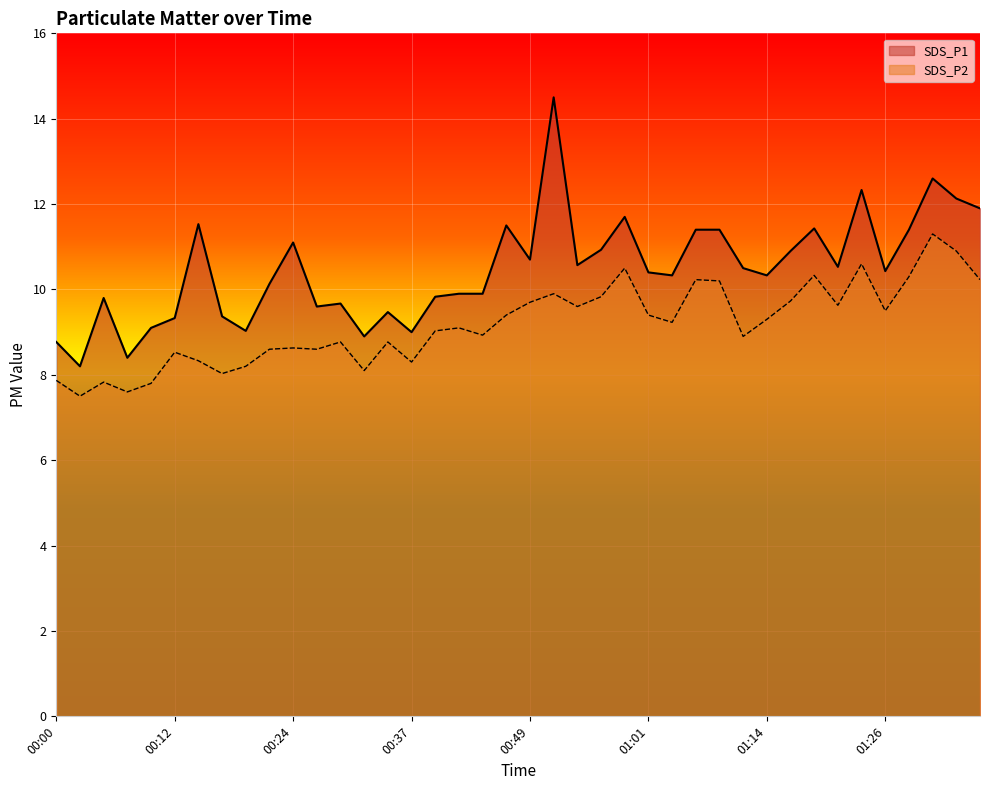

How many data points in SDS_P2 are above 9?

22